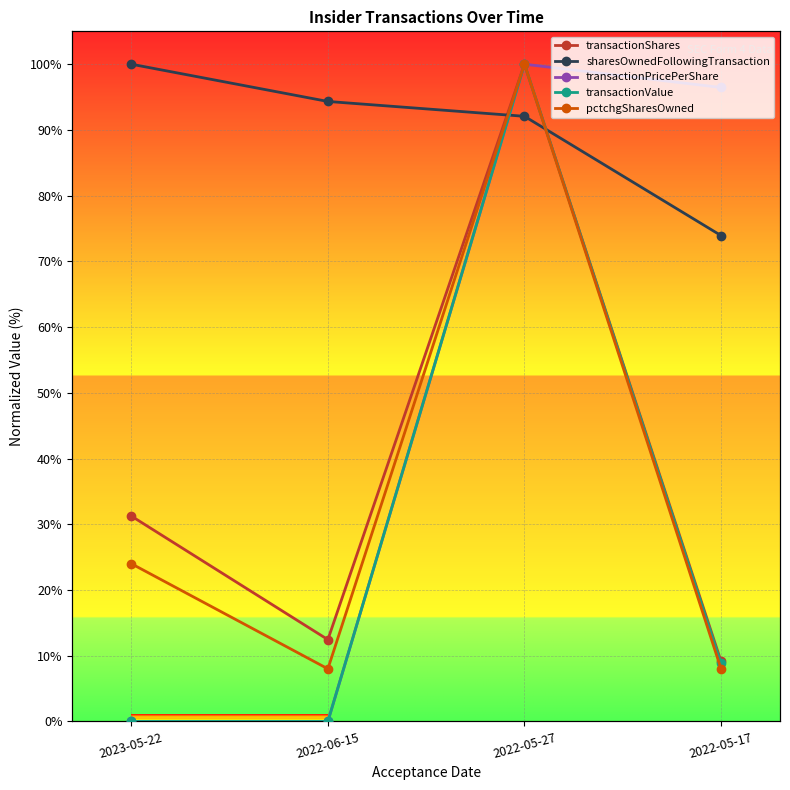

Reading left to right, what are all the values shown in this chart?

transactionShares: 31.2	12.4	100.0	9.2
sharesOwnedFollowingTransaction: 100.0	94.3	92.1	73.9
transactionPricePerShare: 0.0	0.0	100.0	96.5
transactionValue: 0.0	0.0	100.0	8.8
pctchgSharesOwned: 24.0	8.0	100.0	8.0